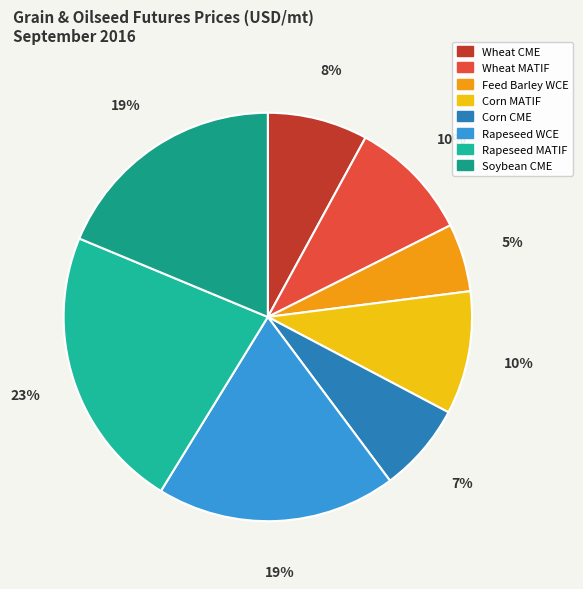

Which slice is the largest?

Rapeseed MATIF